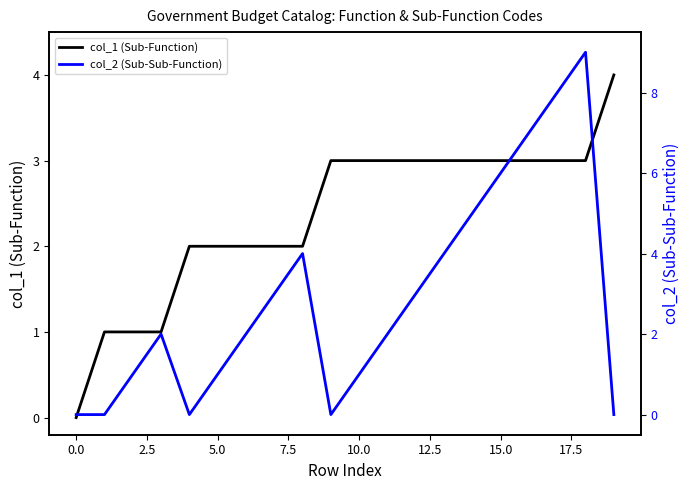

Rank the series by their average value, from lowest to highest.

col_1 (Sub-Function), col_2 (Sub-Sub-Function)